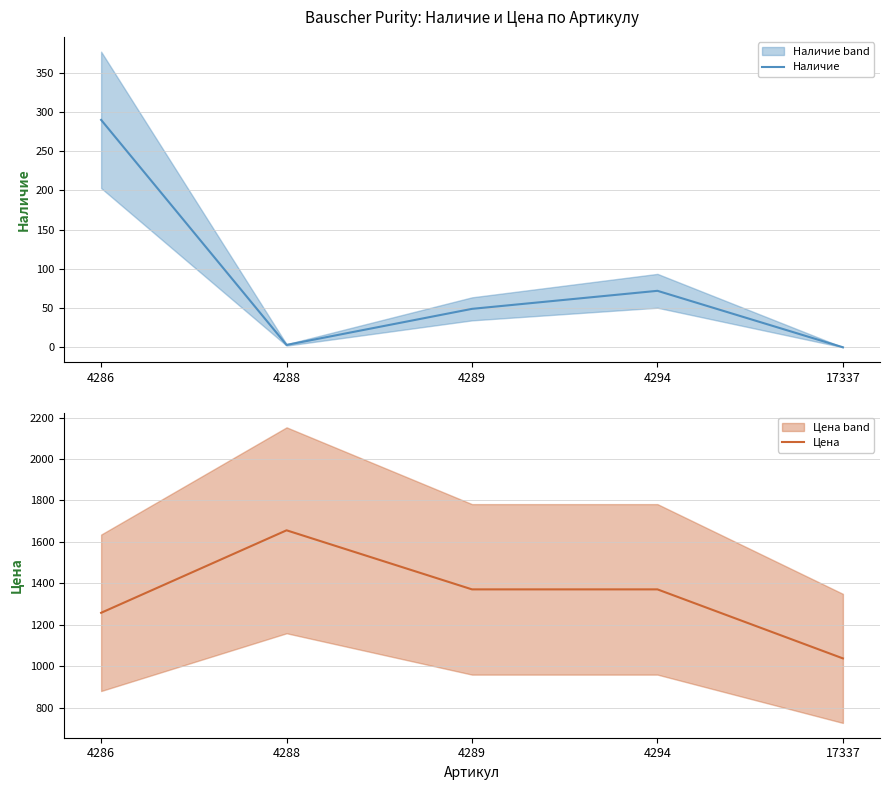

True or false: Цена and Наличие intersect in this chart.

False